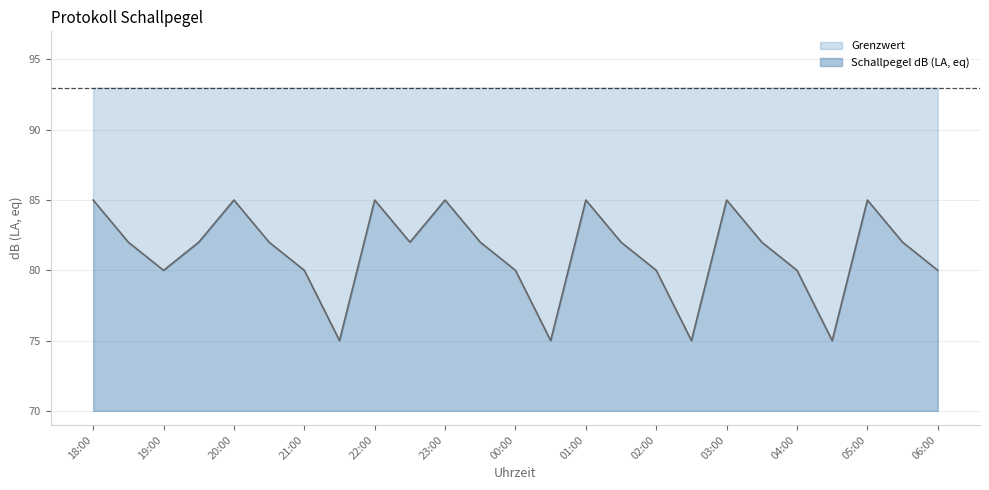

How many categories are shown in the chart?

25